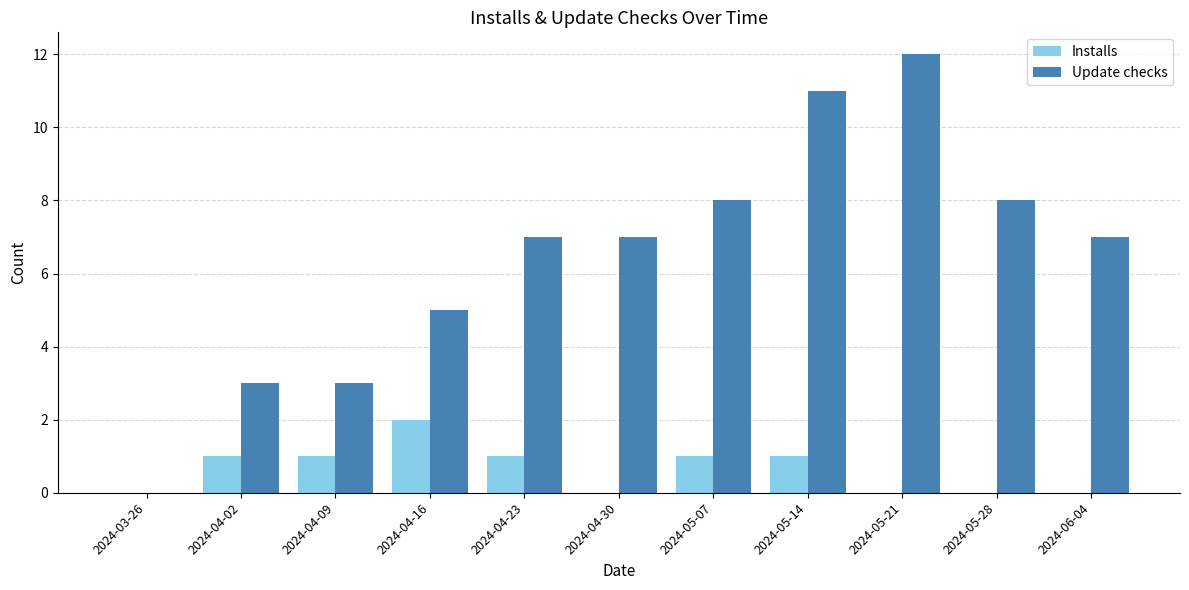

Count the Installs values in the range 0 to 1.

10